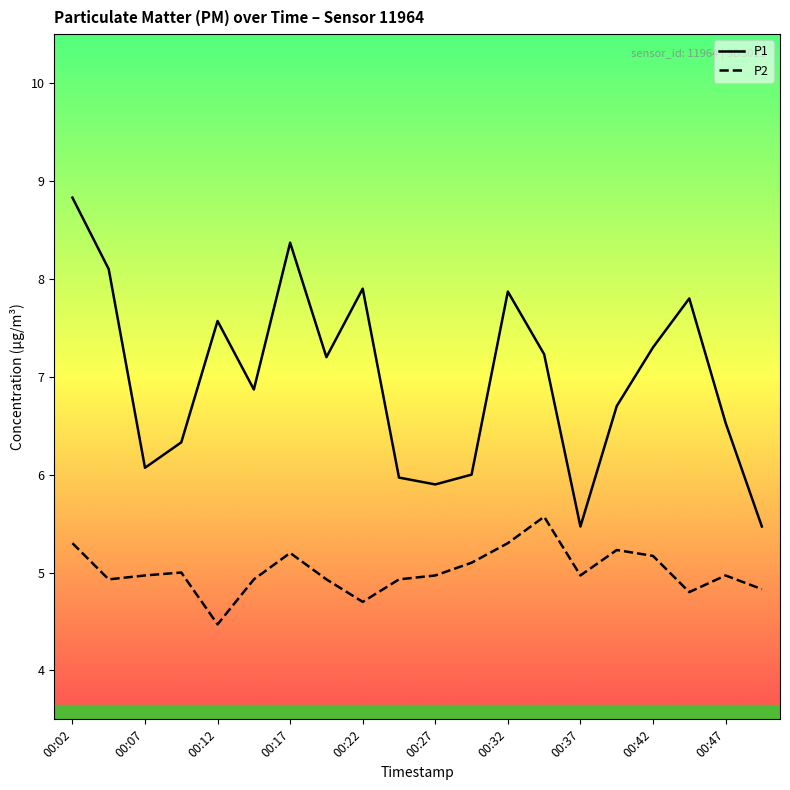

Which series has the largest total across all categories?

P1